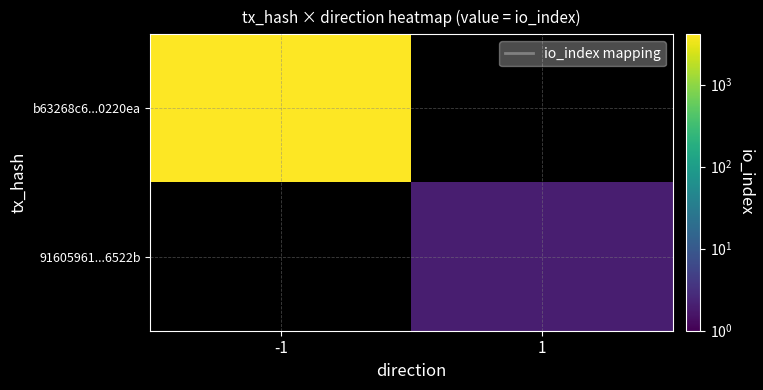

Which series has the largest range (max minus min)?

b63268c6...0220ea